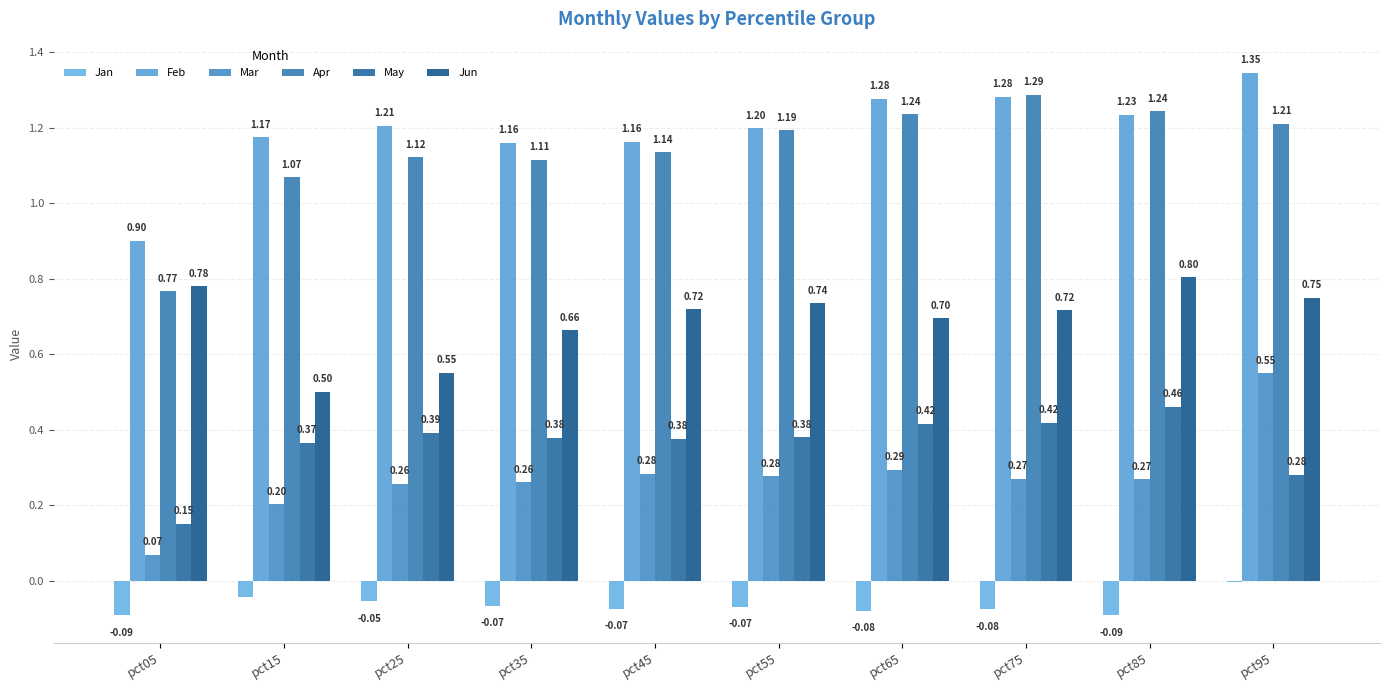

Count the number of data series in this chart.

6